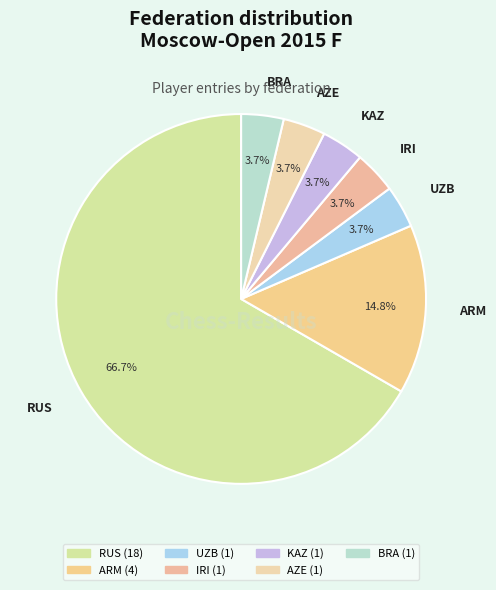

Which category has the biggest portion of the pie?

RUS